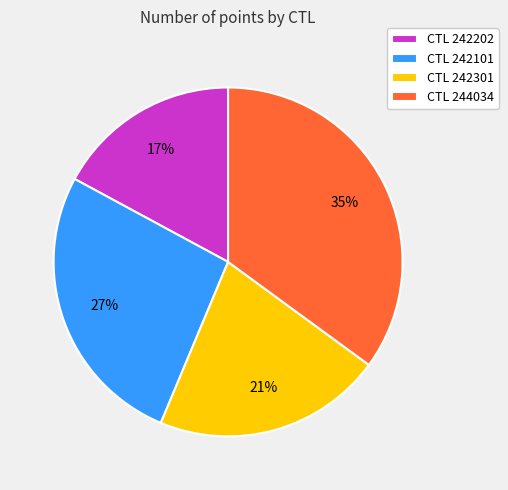

True or false: CTL 242101 accounts for 27% of the total.

True